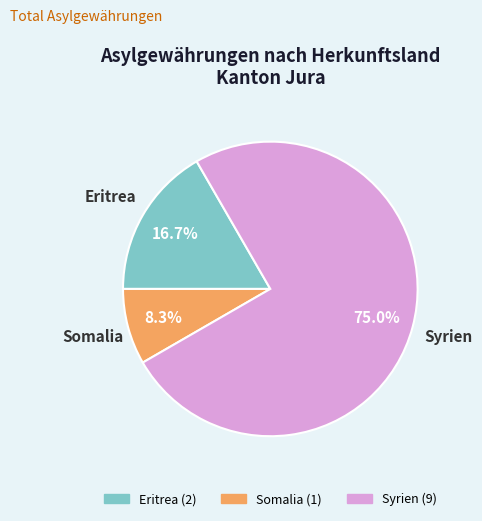

What is the largest slice in the pie chart?

Syrien